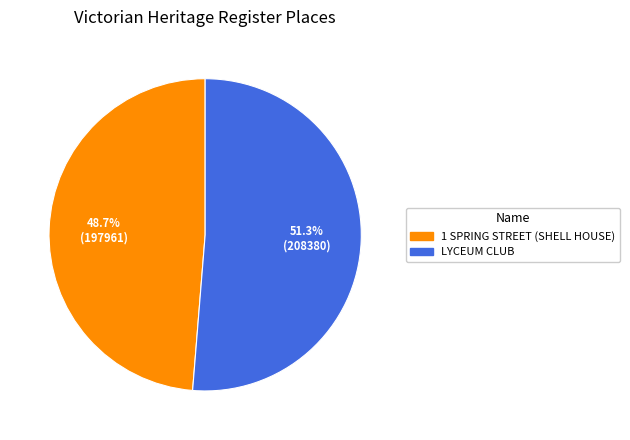

Which category has the smallest portion of the pie?

1 SPRING STREET (SHELL HOUSE)